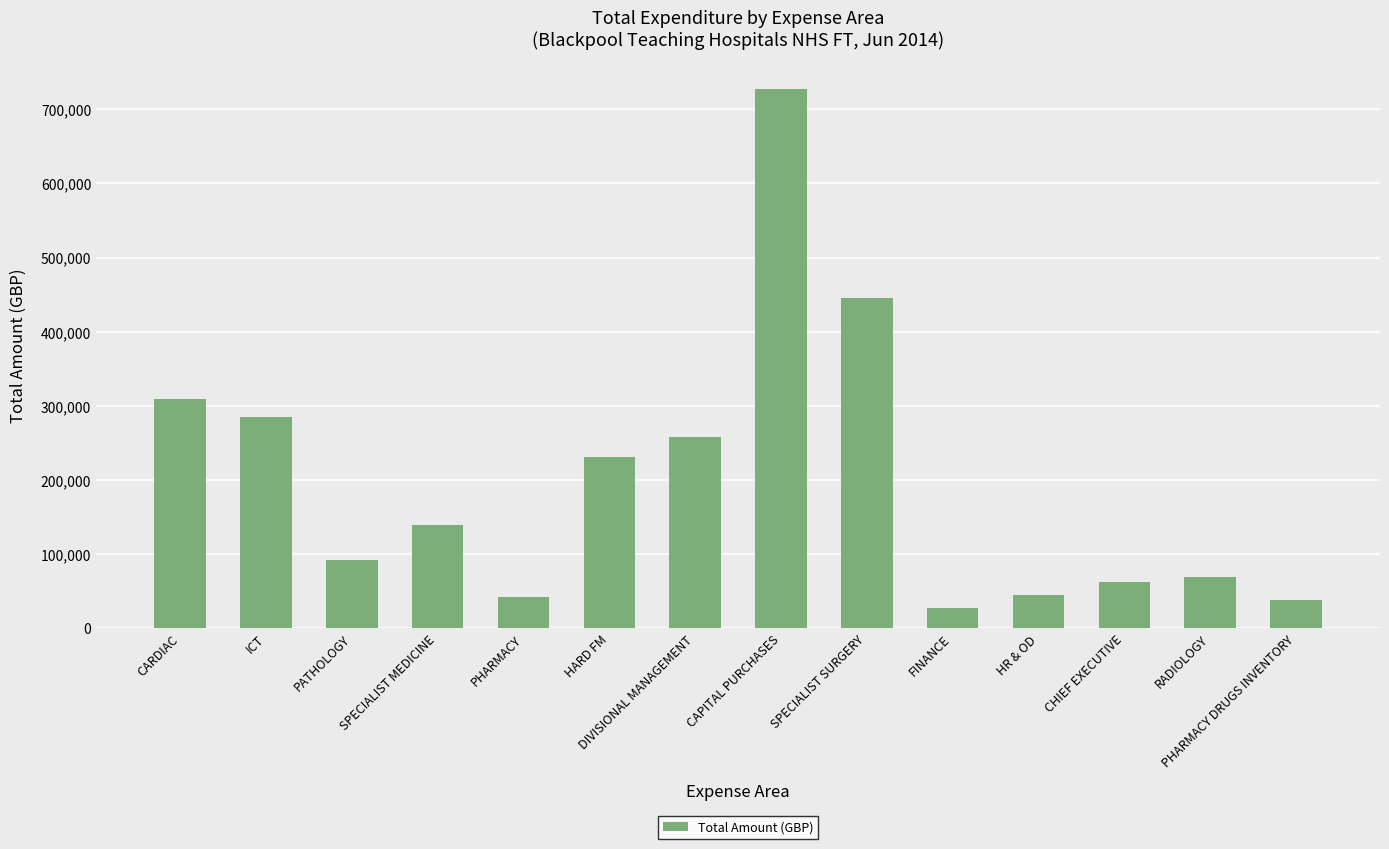

What is the label of the 5th bar from the right?

FINANCE